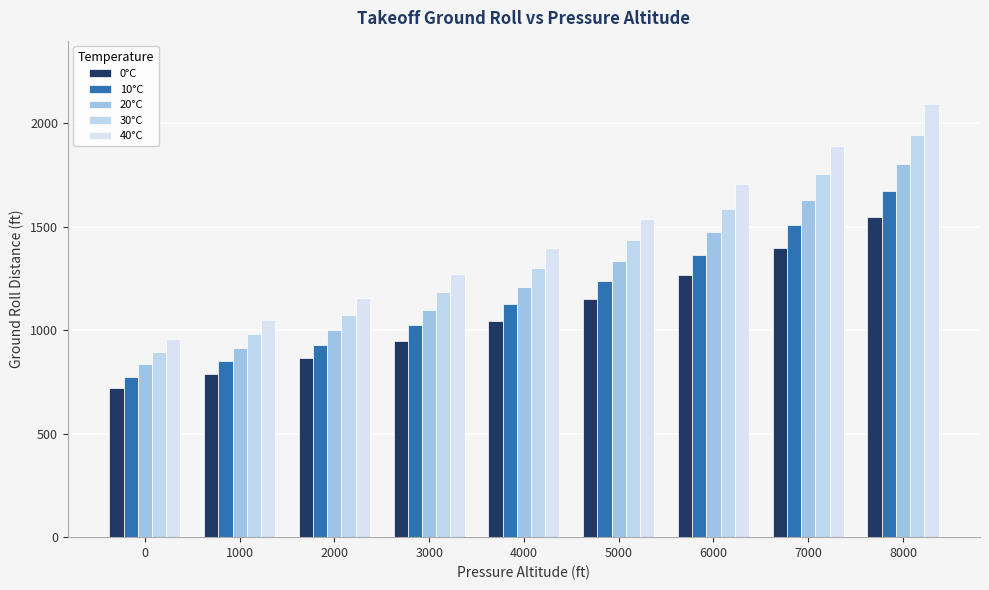

Is the value of 0°C at 7000 greater than the value of 30°C at 3000?

Yes